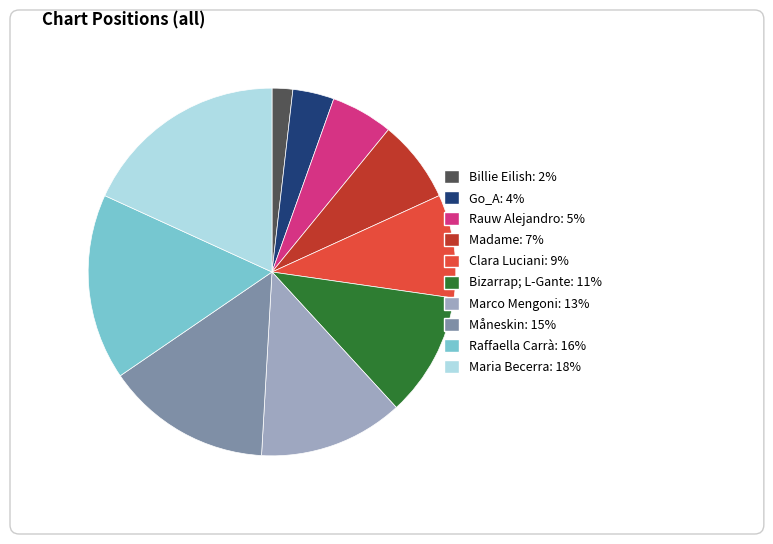

What is the ratio of the value at Madame to the value at Måneskin?

0.5